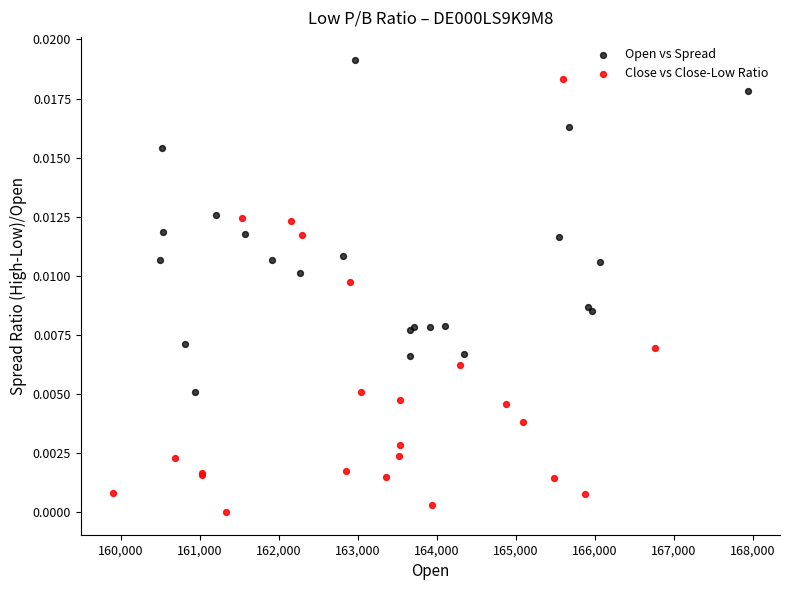

Which series reaches the minimum Y coordinate?

Close vs Close-Low Ratio